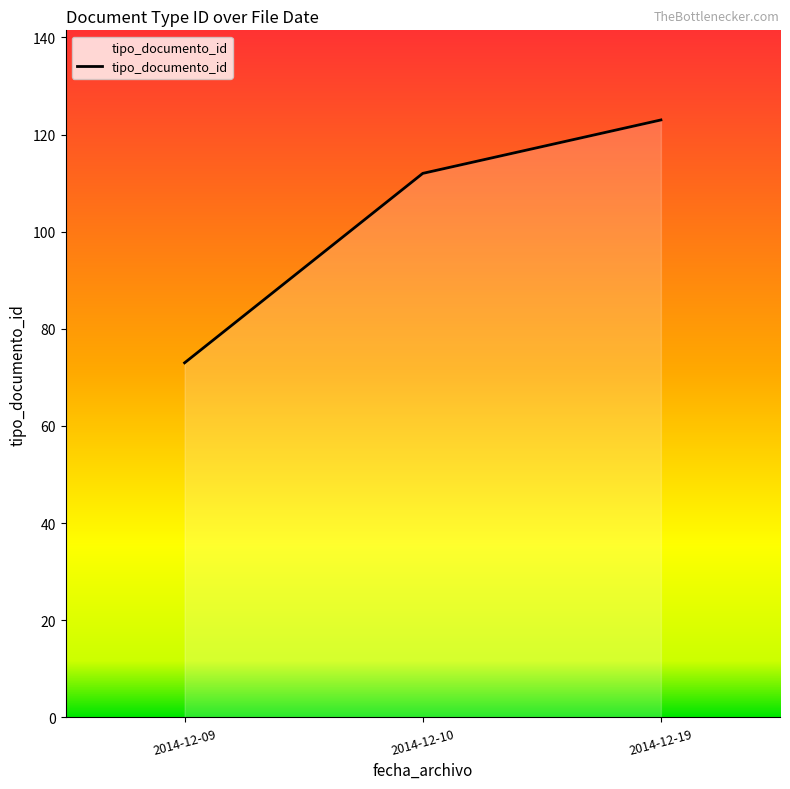

What is the greatest value displayed?

123